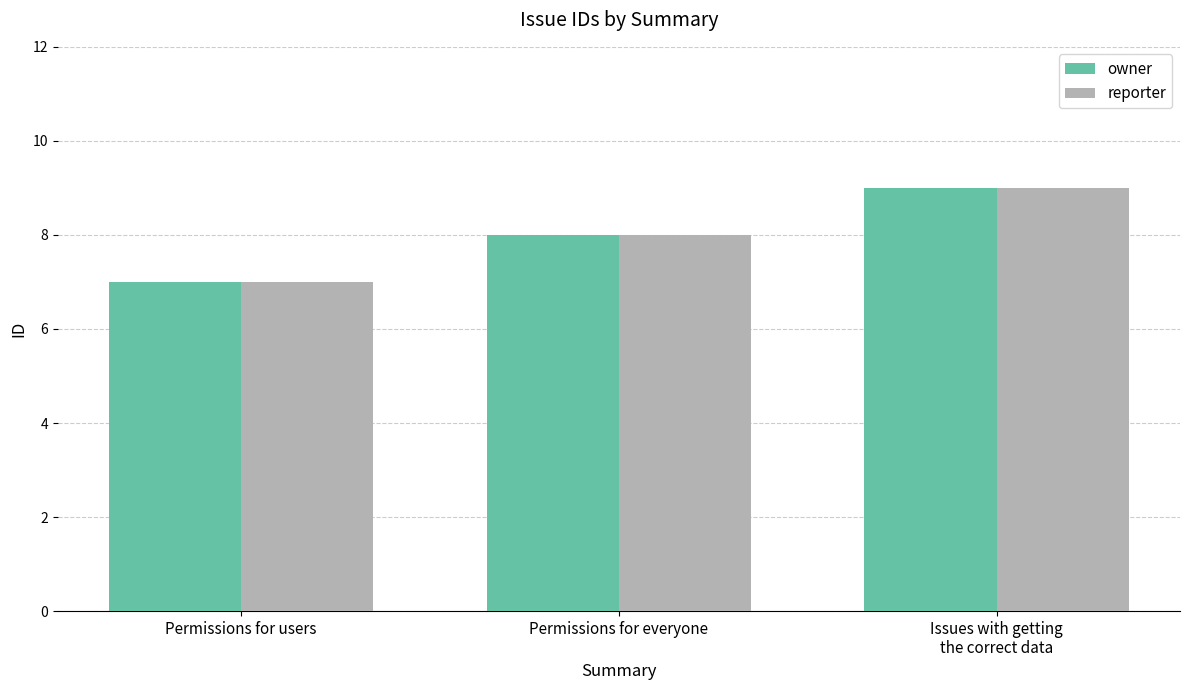

Is it true that owner equals 7 at Permissions for users?

True